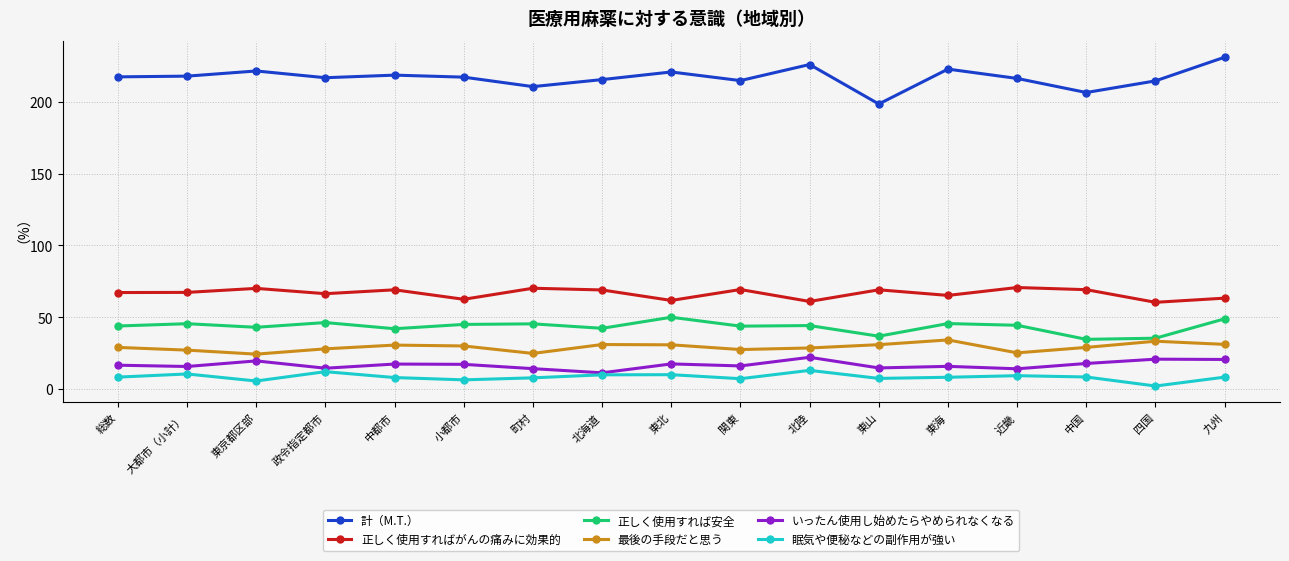

Which label corresponds to the smallest value in the chart?

四国